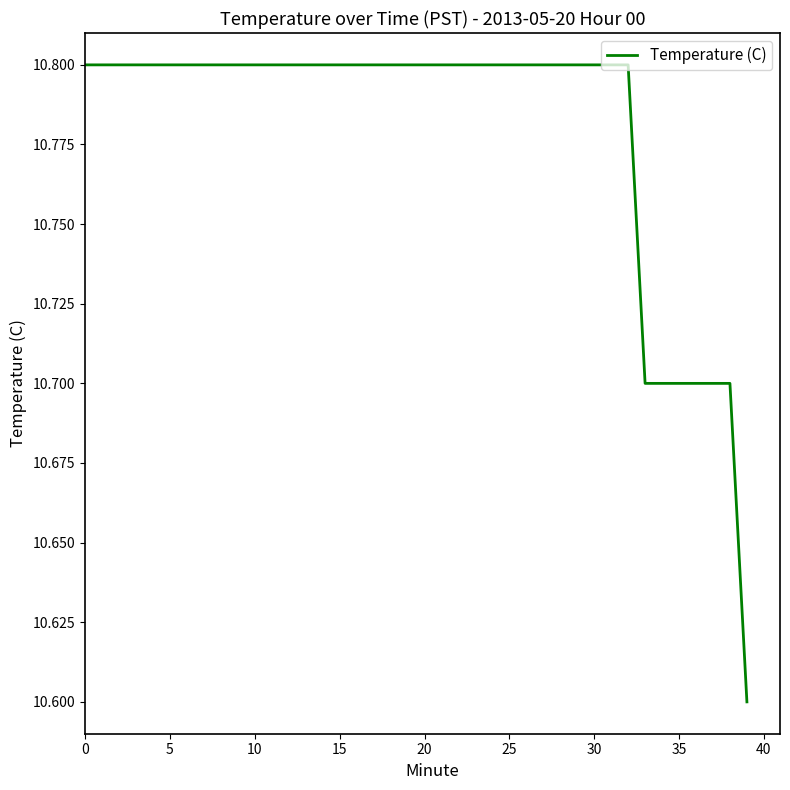

What is the maximum value shown in the chart?

10.8